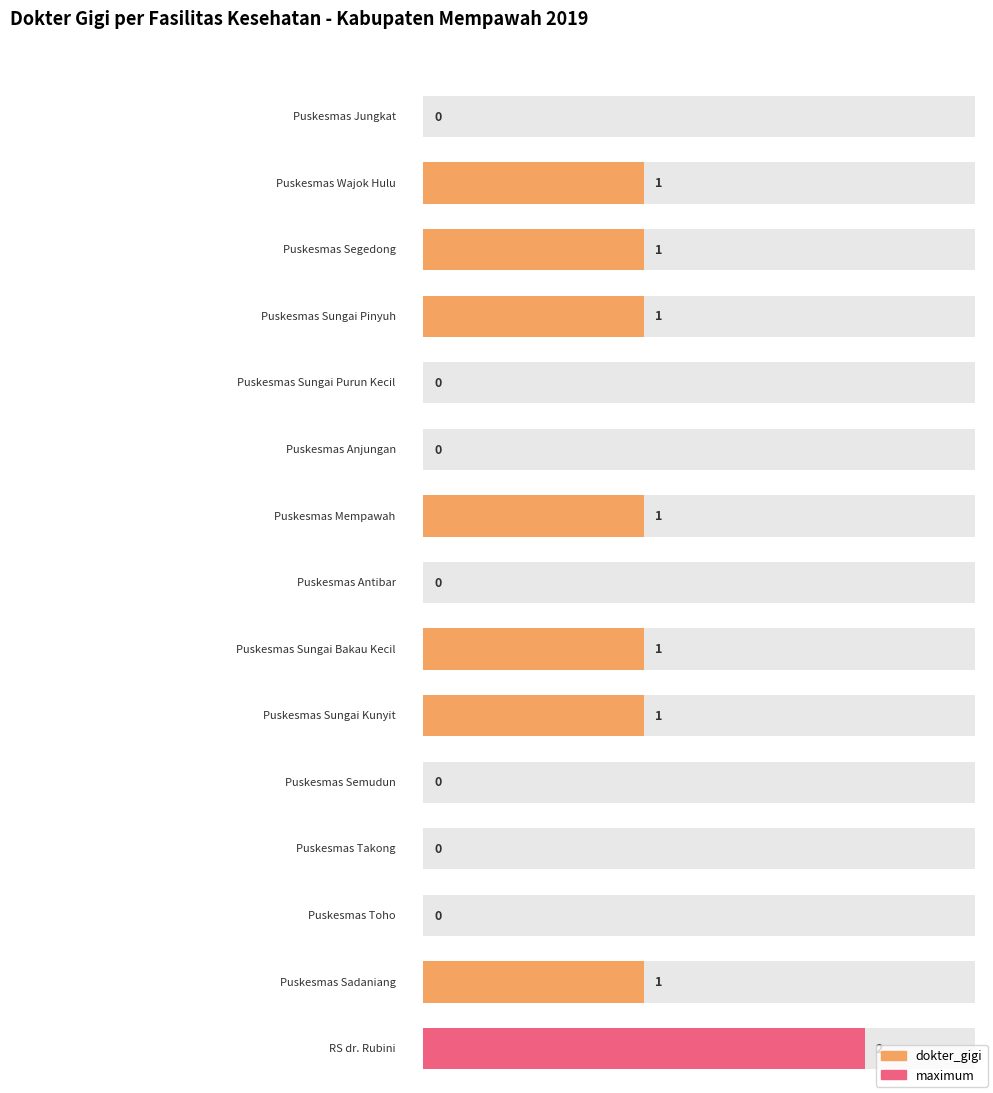

The value at Puskesmas Takong is 1. True or false?

False